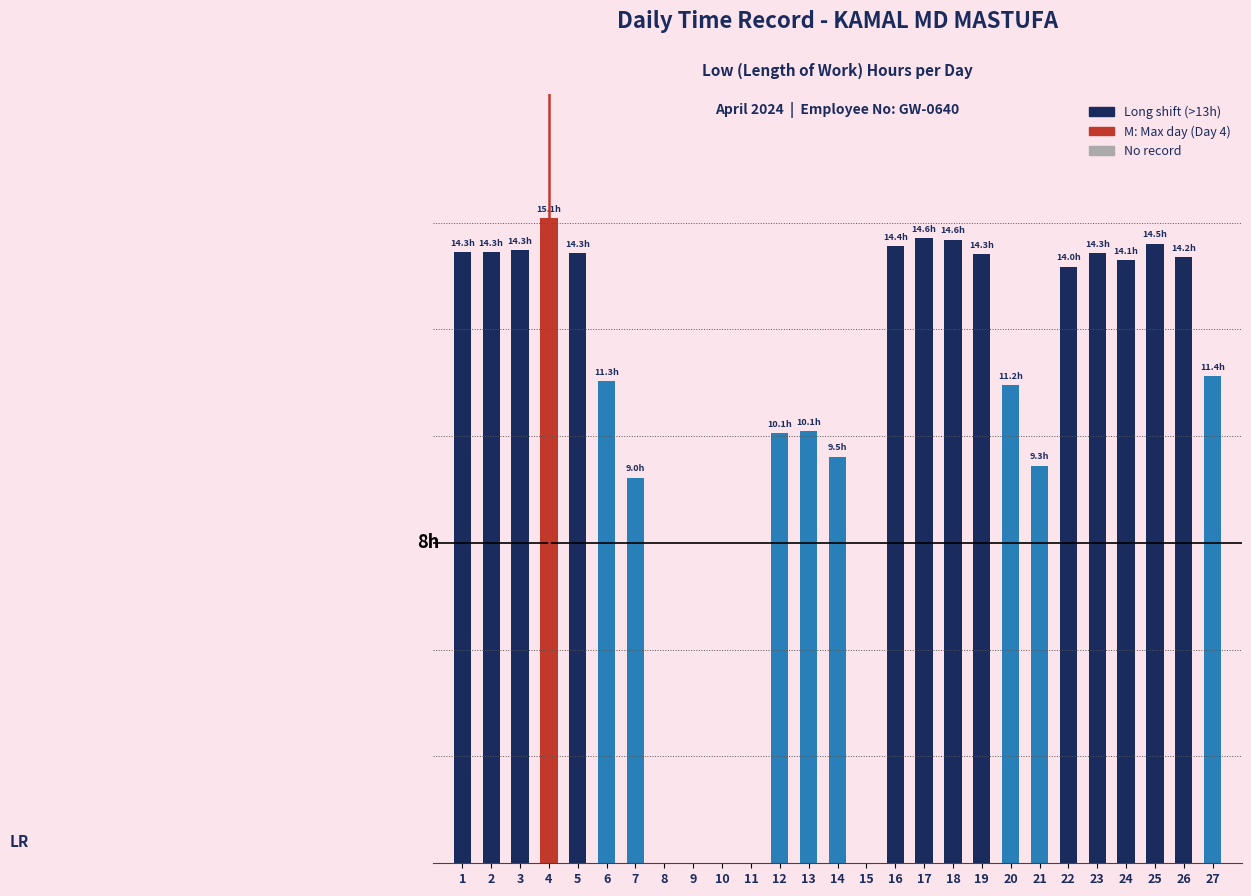

How many series are shown in this chart?

1